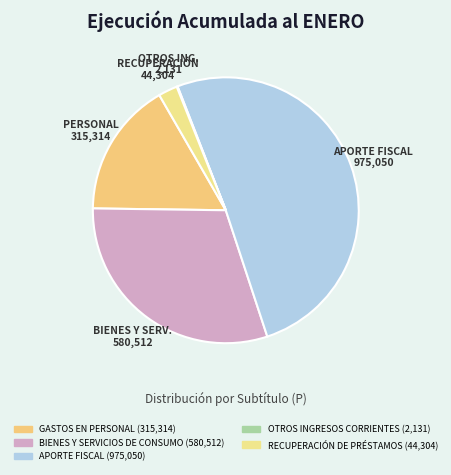

To the nearest percent, what is the difference between the largest and smallest slice percentages?

51%